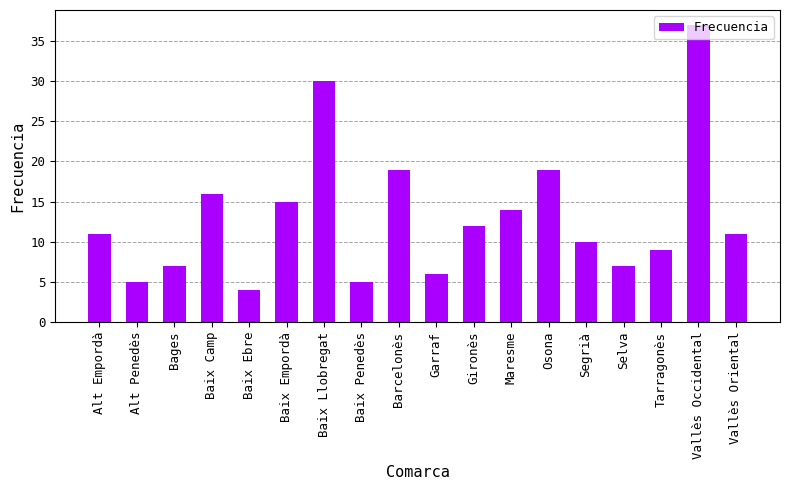

What is the sum of all values?

237